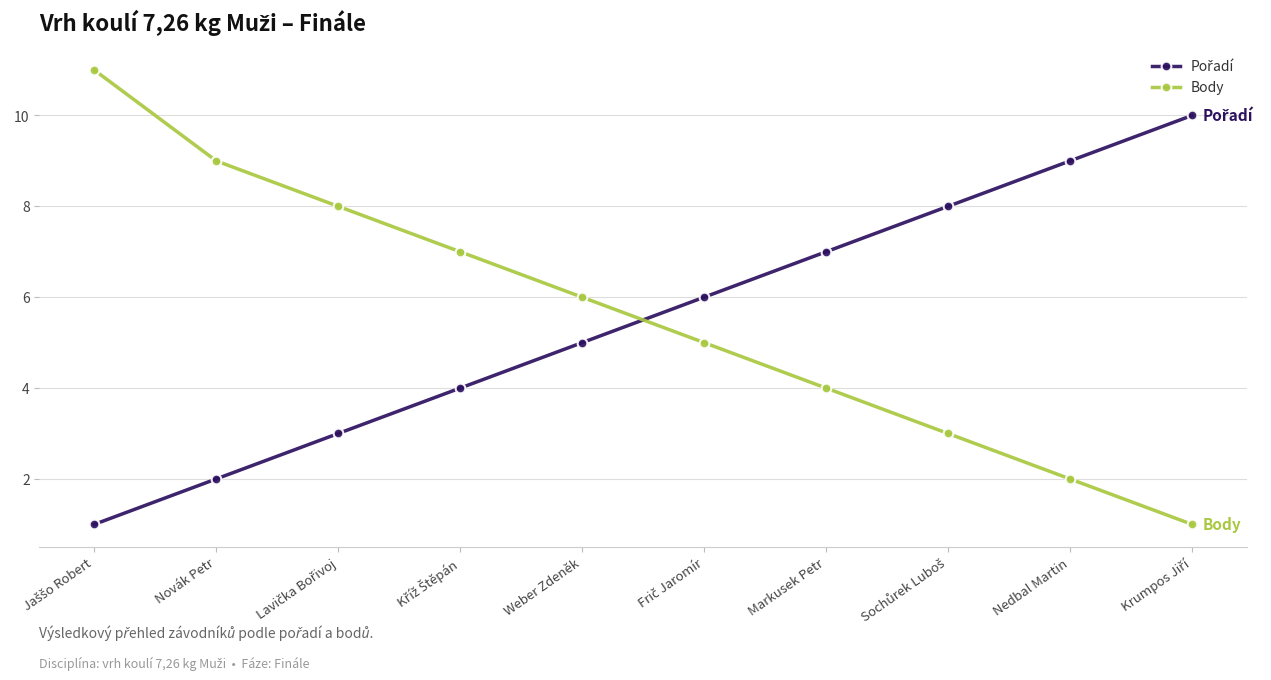

What position from the left is Novák Petr?

2